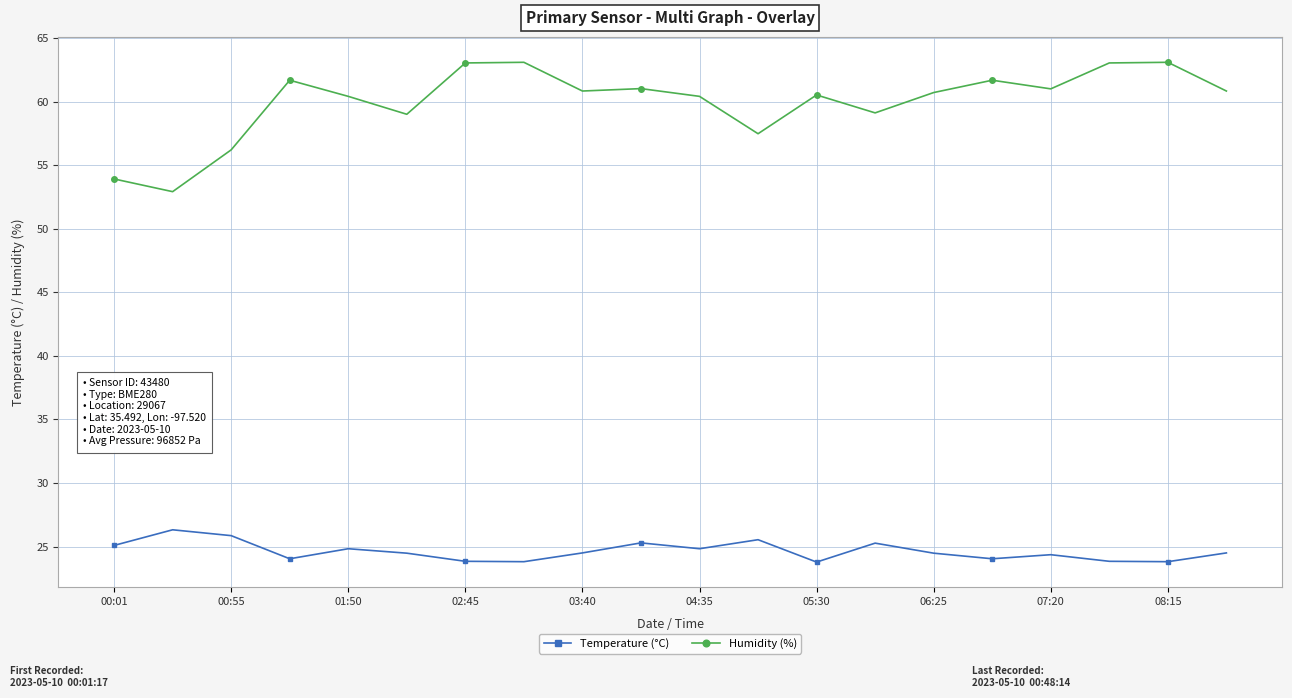

What is the average value of the Humidity (%) series?

60.0